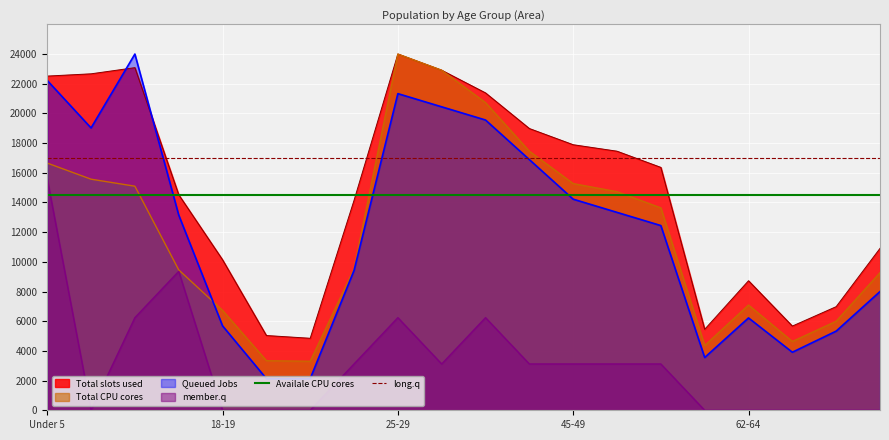

How many lines are shown in the chart?

2